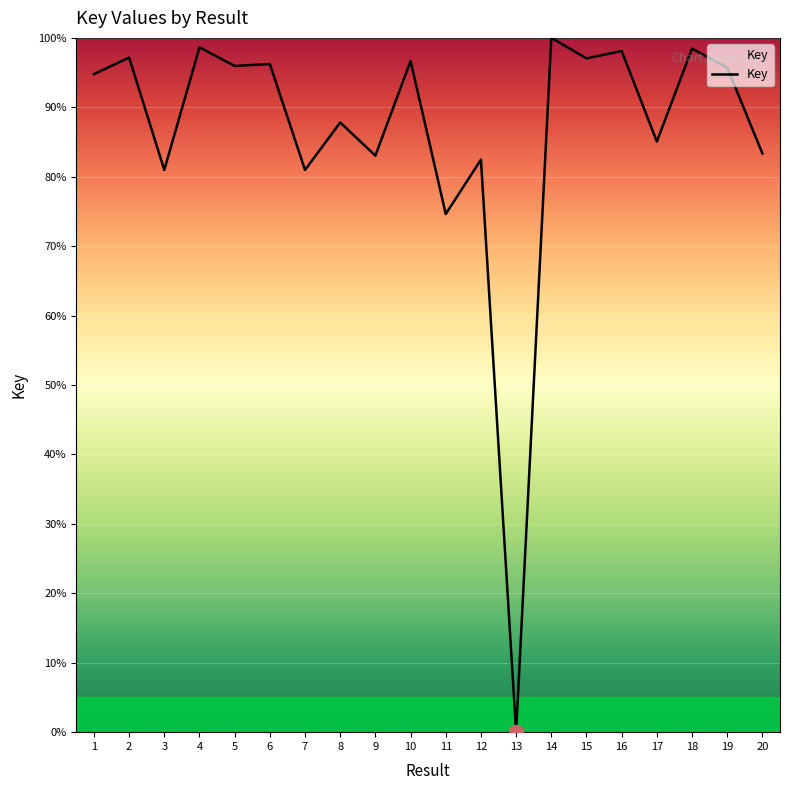

At which category does the chart reach its peak across all series?

14